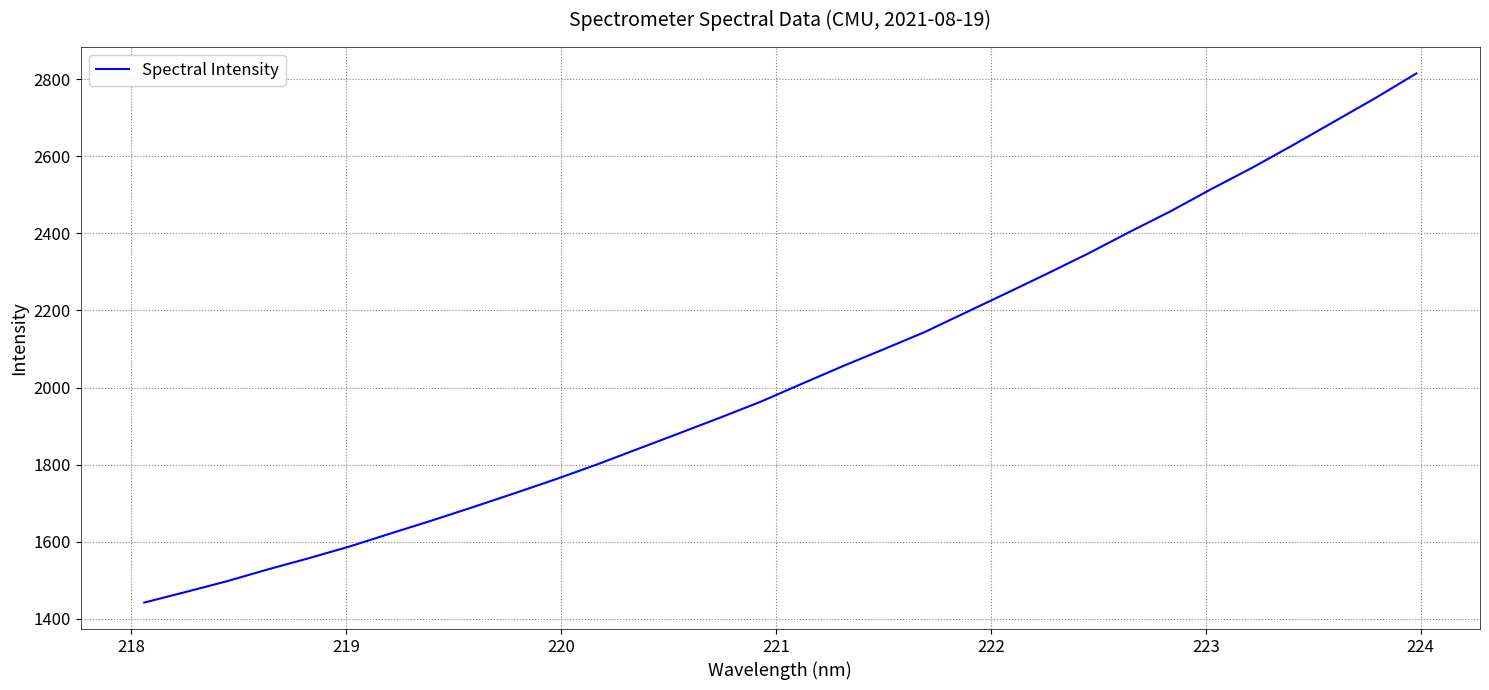

What is the maximum value shown in the chart?

2814.8